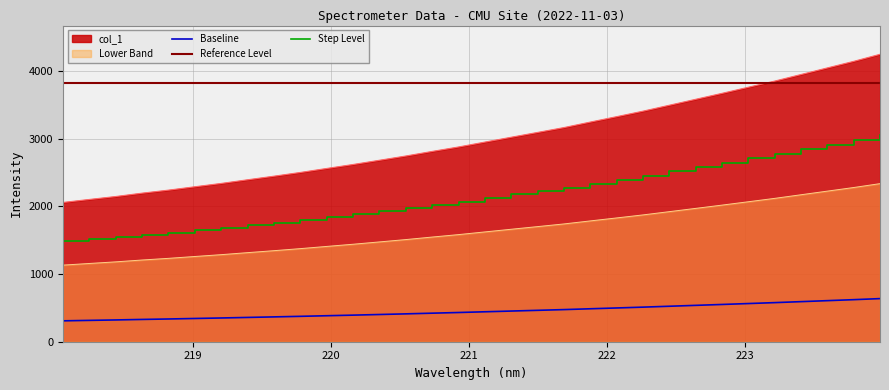

Count the number of values greater than 1621.

16